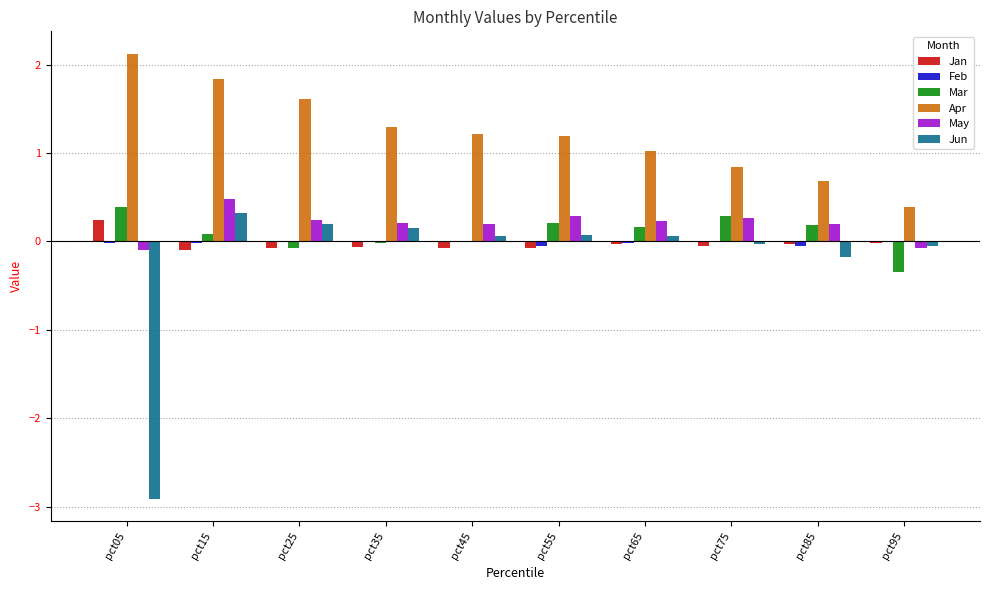

True or false: Mar has a value of 0.4 at pct05.

True